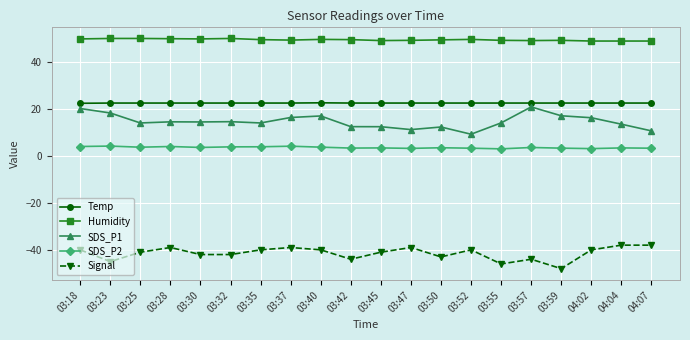

True or false: Humidity has more than 1 interior local peaks.

True